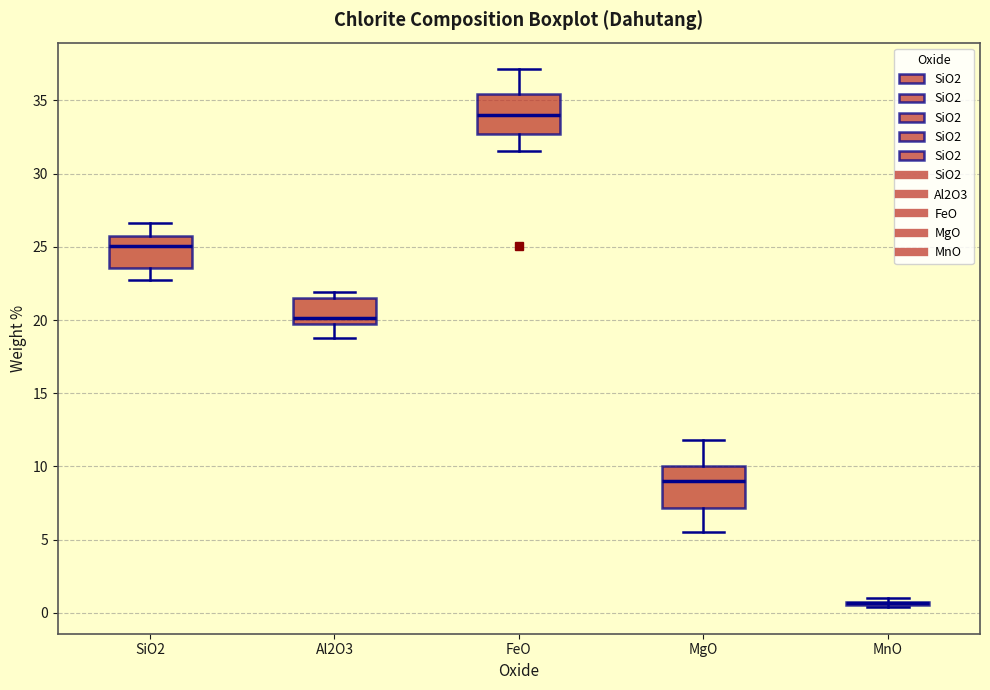

Reading left to right, transcribe this box plot: for each box, give where its median line is, the range the box spans, and where its two whiskers end, as read against the y-axis. The values are not printed on the chart, so give them approximately, as read against the axis.

SiO2: median 25.0, box 23.5 to 25.5, whiskers 22.5 to 26.5
Al2O3: median 20.0, box 19.5 to 21.5, whiskers 19.0 to 22.0
FeO: median 34.0, box 32.5 to 35.5, whiskers 31.5 to 37.0
MgO: median 9.0, box 7.0 to 10.0, whiskers 5.5 to 12.0
MnO: box collapsed to a line at 0.5, whiskers 0.5 to 1.0